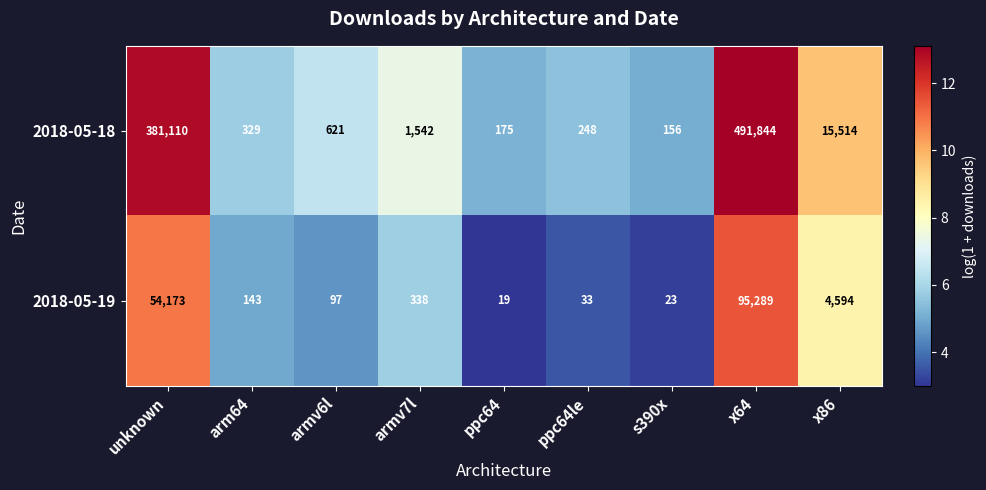

List the series in order of their overall mean, lowest first.

2018-05-19, 2018-05-18